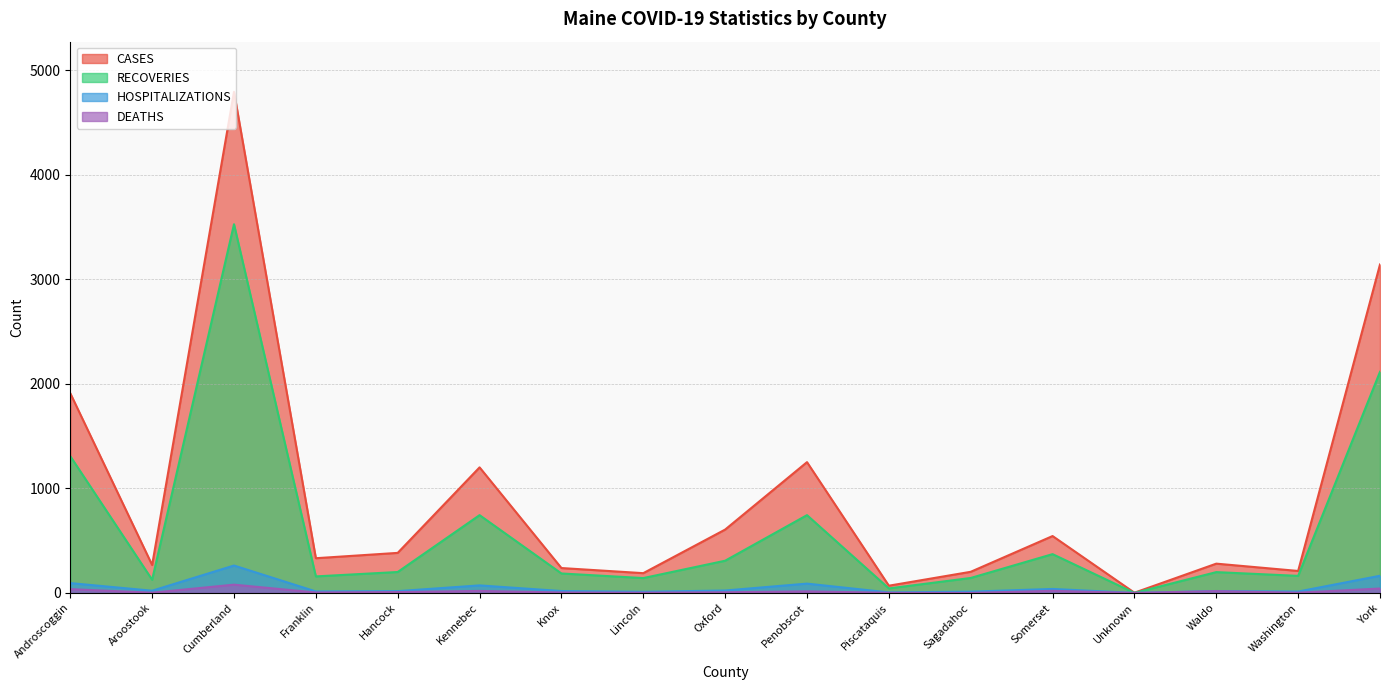

Count the number of categories in the chart.

17